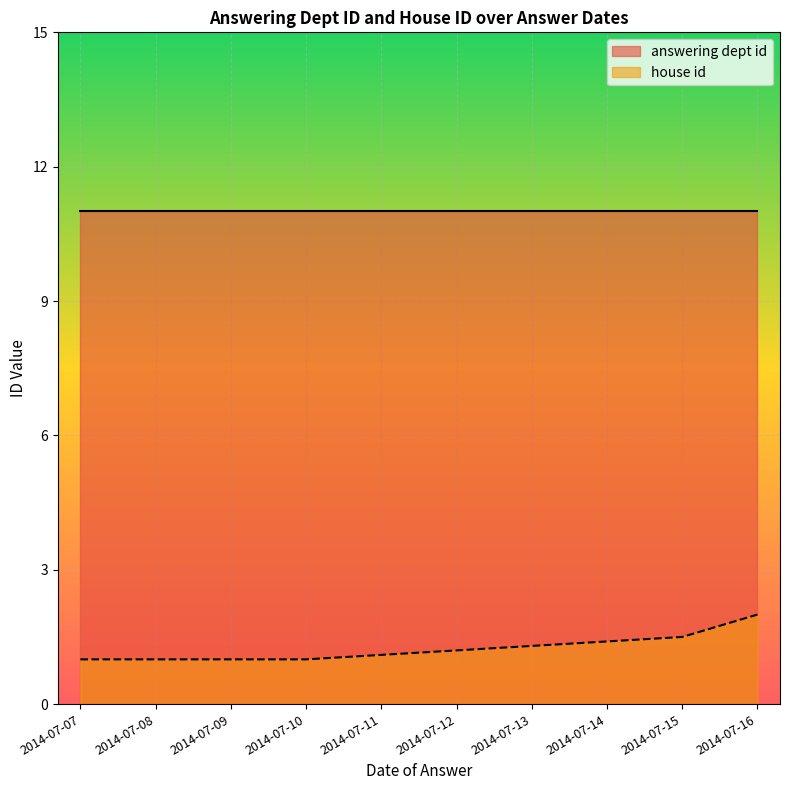

At which category is the sum across all series the highest?

2014-07-16